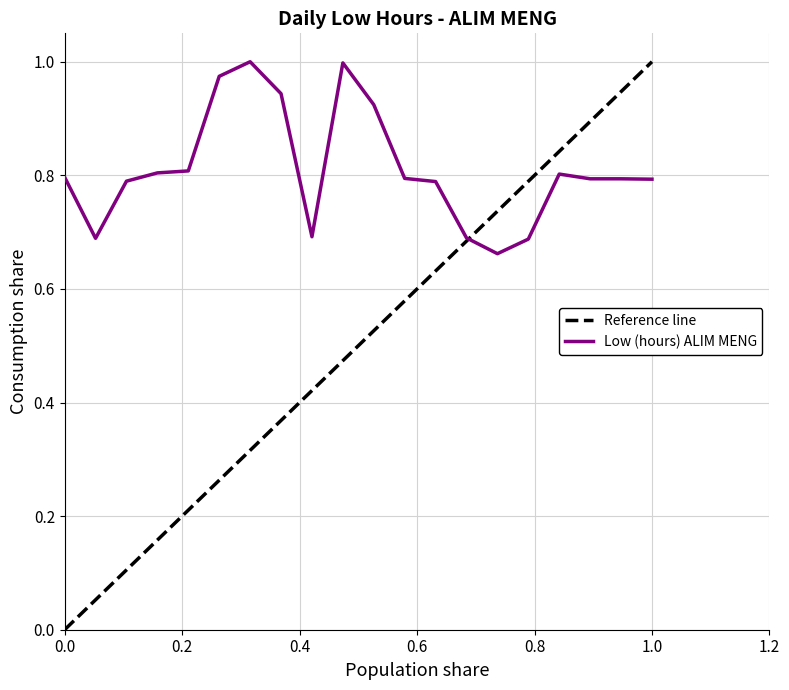

What is the difference between the values at 31 and 15?

0.1